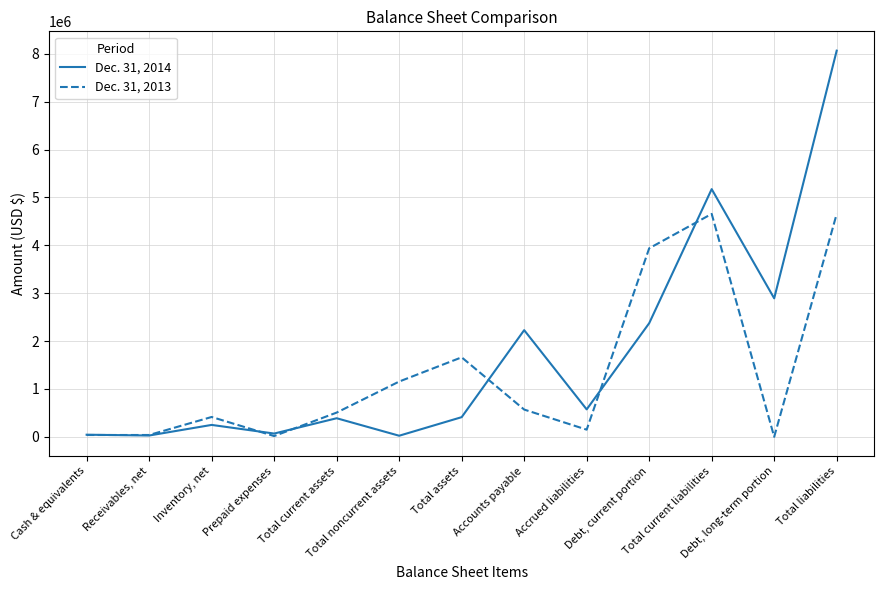

Which series has the largest total across all categories?

Dec. 31, 2014